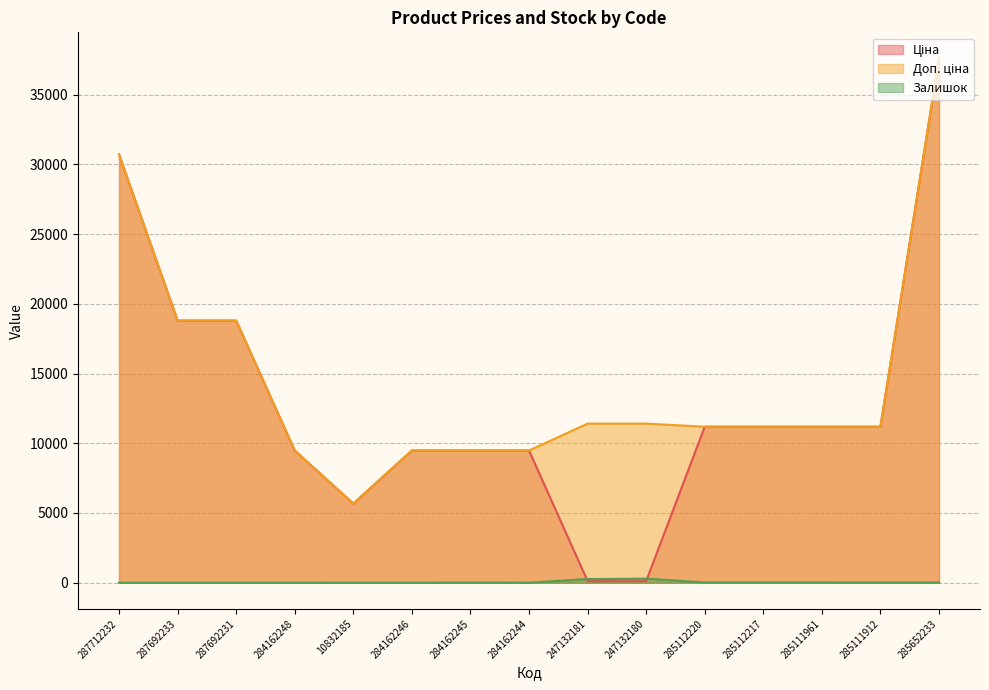

Which category has the highest value across all series?

285652233